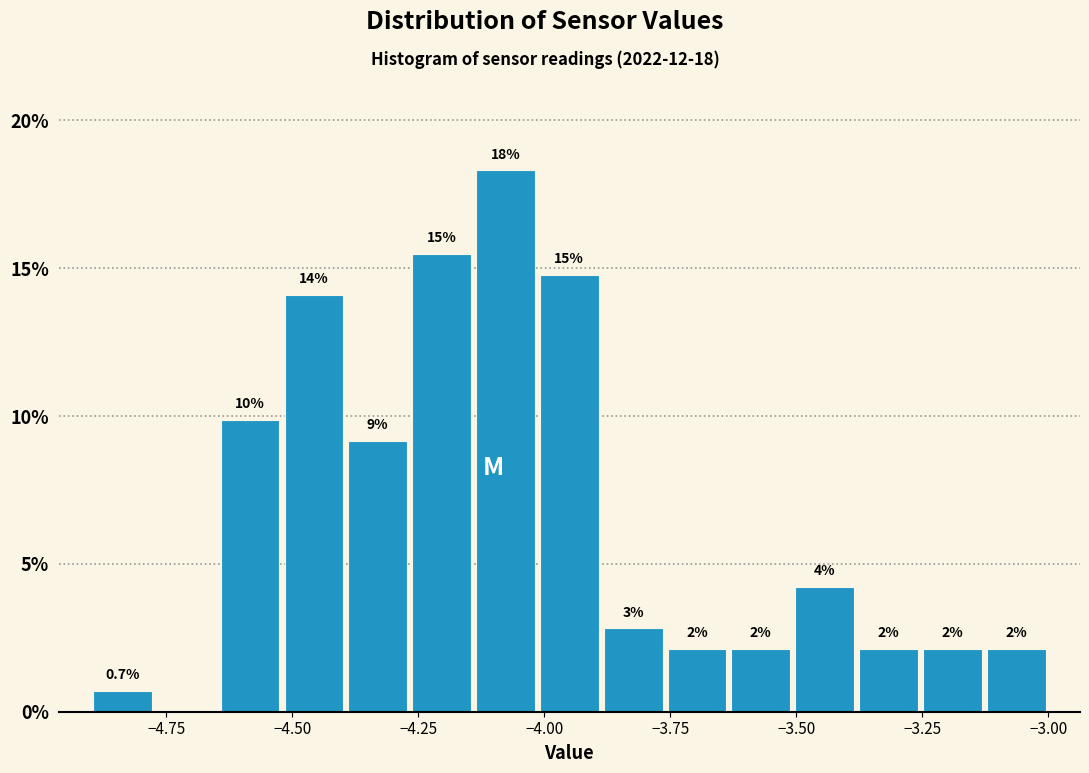

Around what value on the x-axis is the tallest bar? Give the approximate position of its centre, as read against the axis.

-4.10